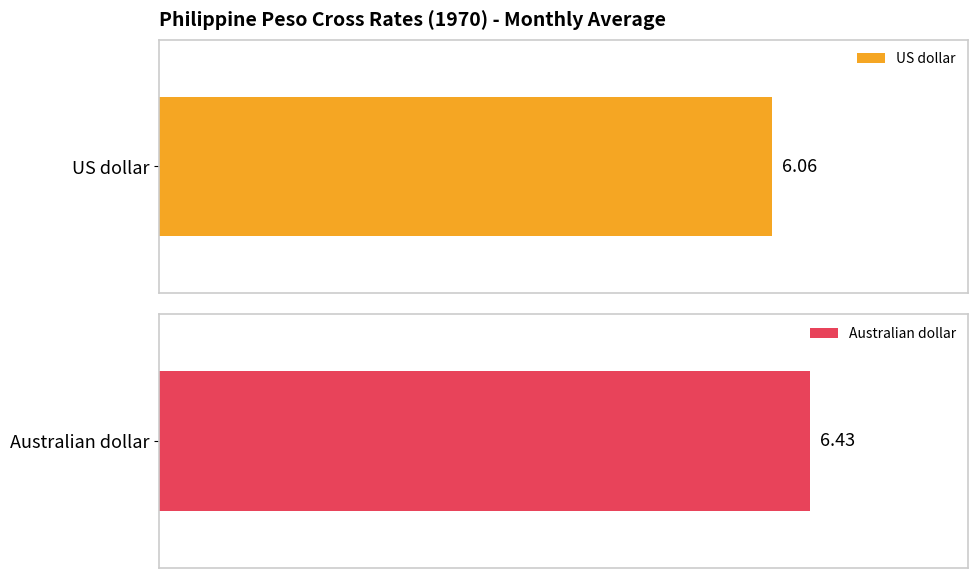

True or false: US dollar has a value of 6.1 at March.

True